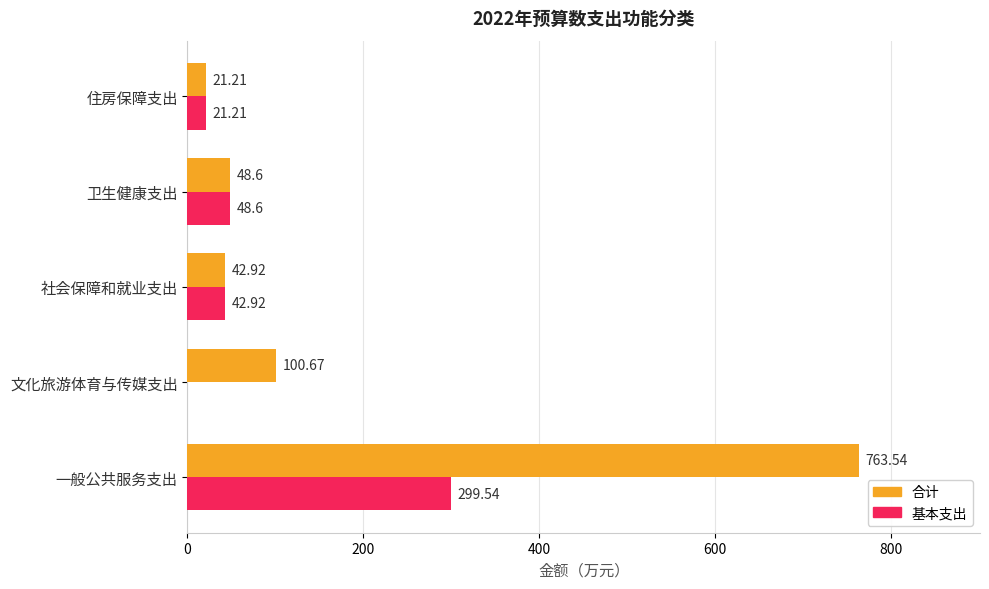

At which category does the chart reach its peak across all series?

一般公共服务支出